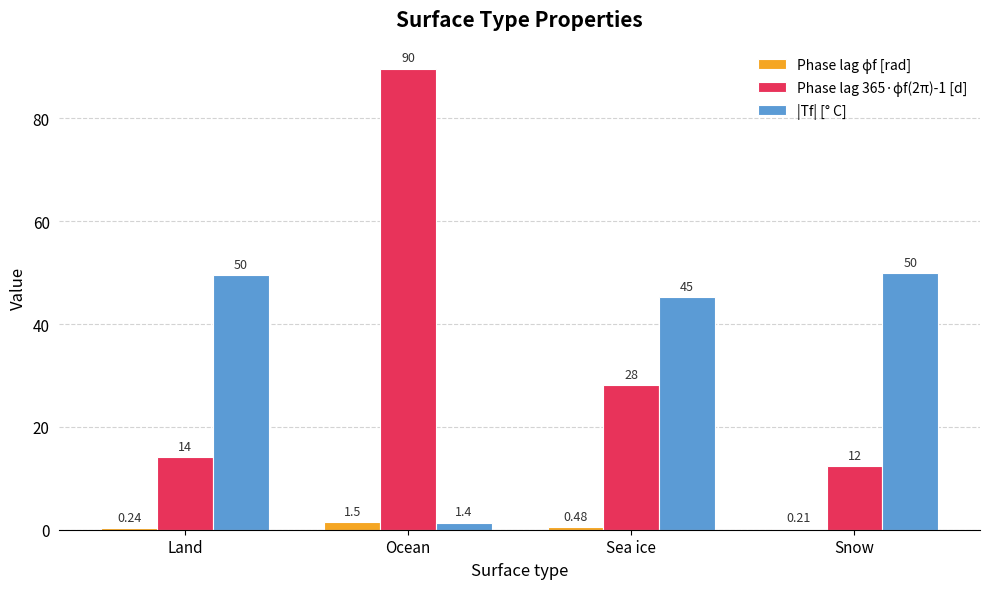

What is the difference between the |Tf| [° C] values at Snow and Ocean?

48.5